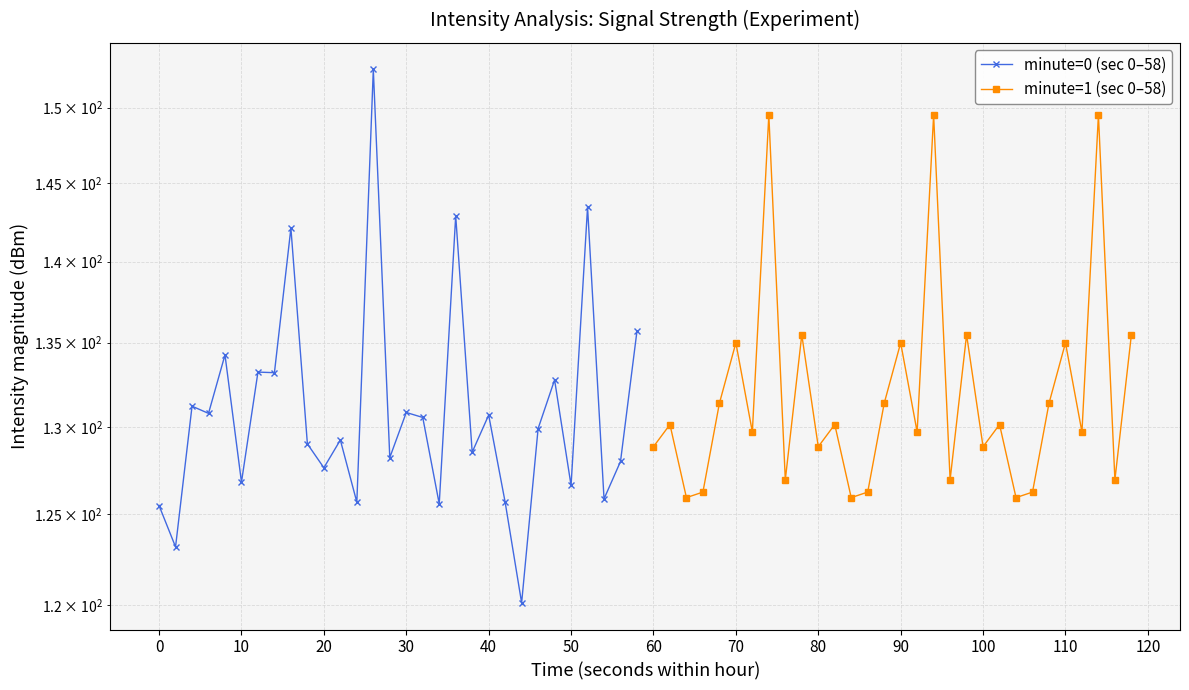

What is the average value of the minute=0 (sec 0–58) series?

131.0